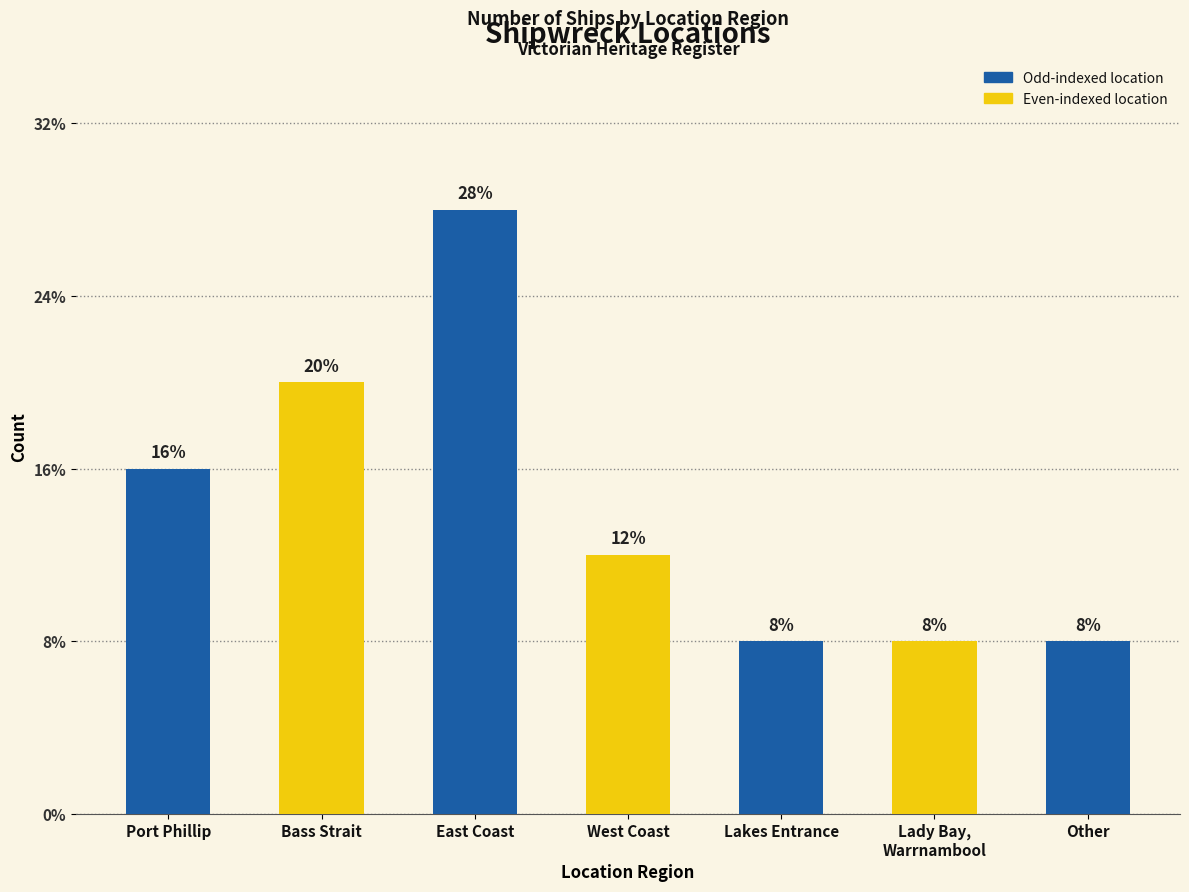

Is it true that the value at Bass Strait is 3?

False